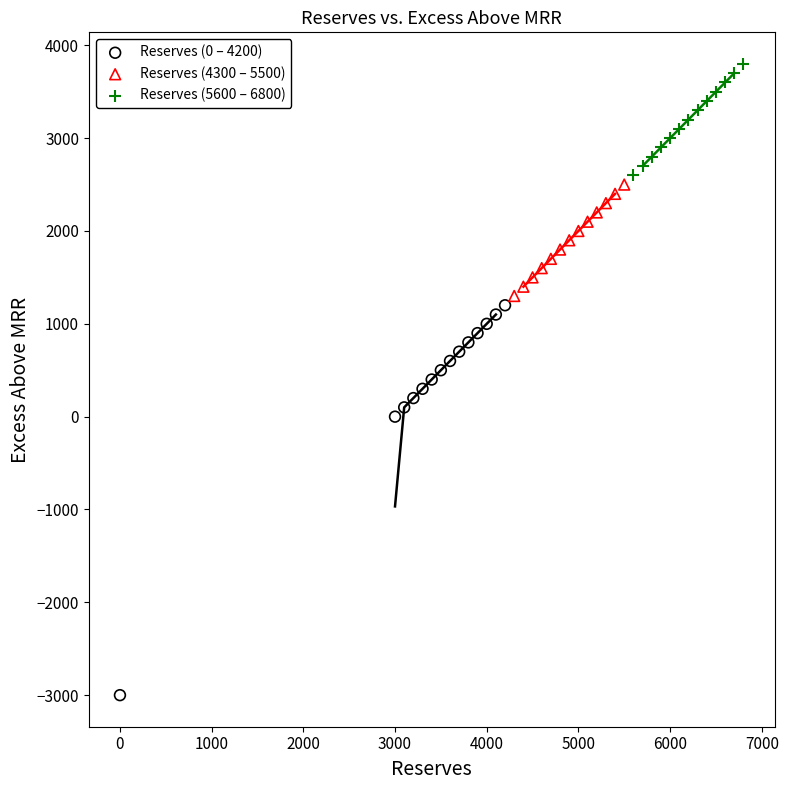

Which series reaches the maximum Y coordinate?

Reserves (5600 – 6800)